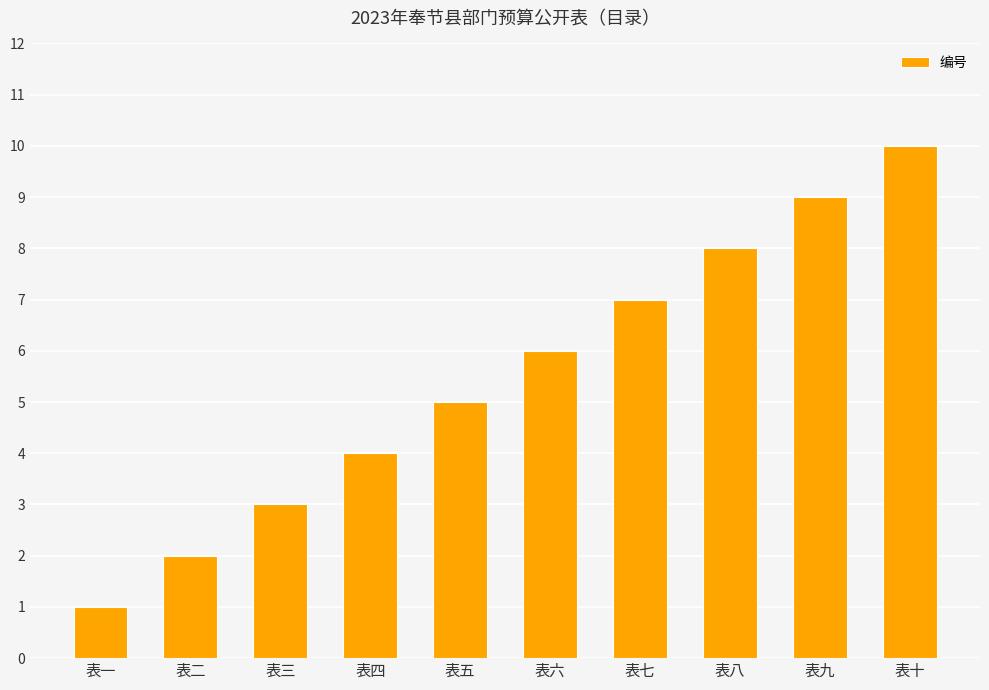

Is it true that the value at 表二 is 3?

False